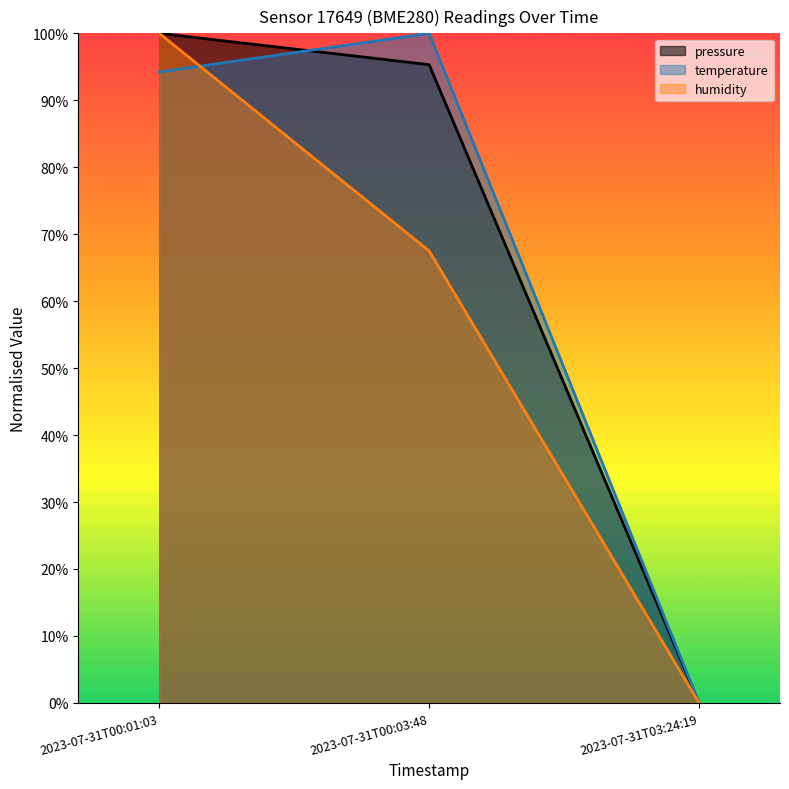

At which label is temperature closest to 50?

2023-07-31T00:01:03